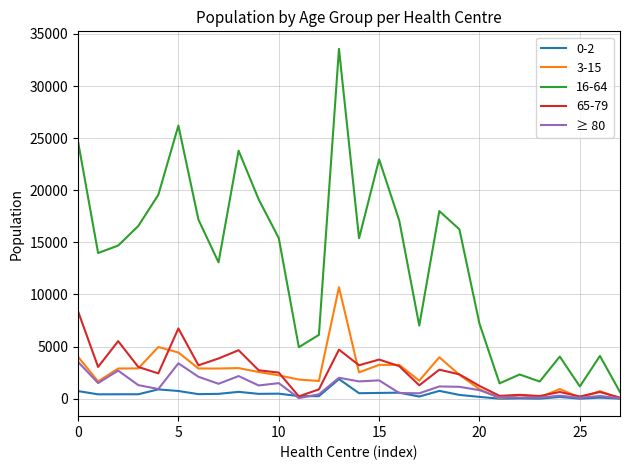

What is the greatest value displayed?

33571